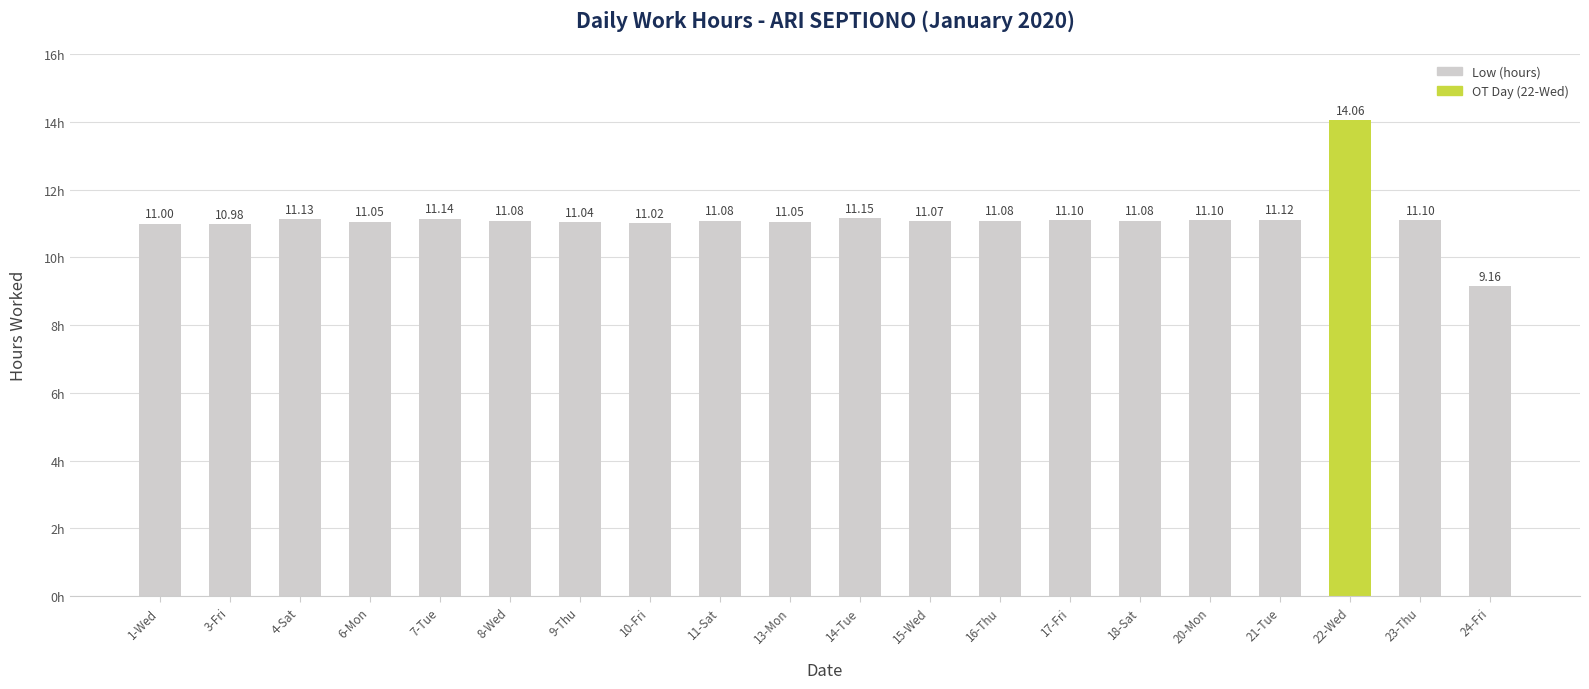

What is the value of the 13th bar from the left?

11.1